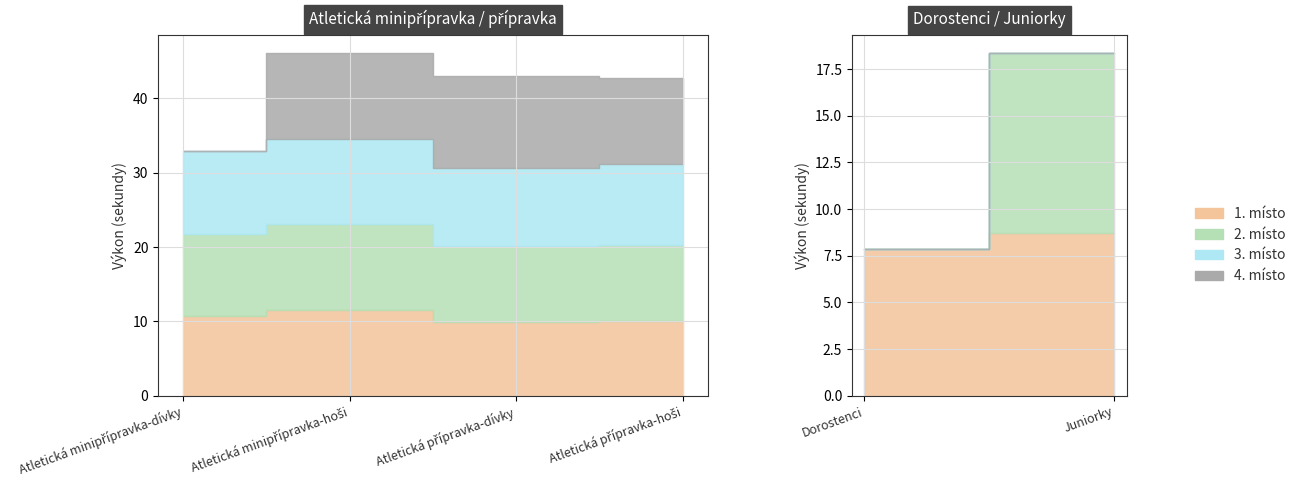

After their last crossing, which series has the higher values: Výkon (2. místo) or Výkon (4. místo)?

Výkon (4. místo)